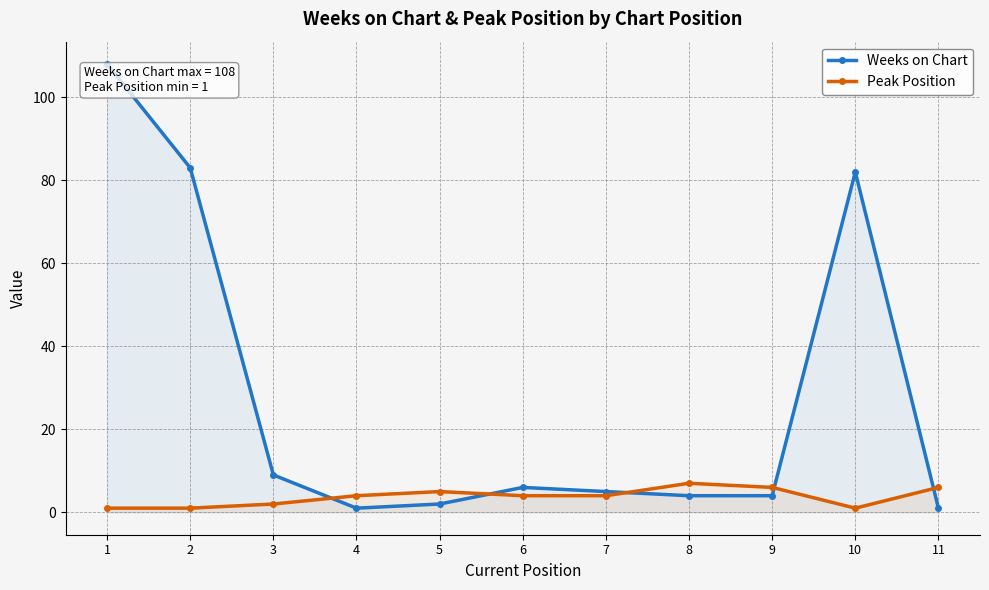

Reading left to right, extract all data points from this chart.

Weeks on Chart: 108	83	9	1	2	6	5	4	4	82	1
Peak Position: 1	1	2	4	5	4	4	7	6	1	6